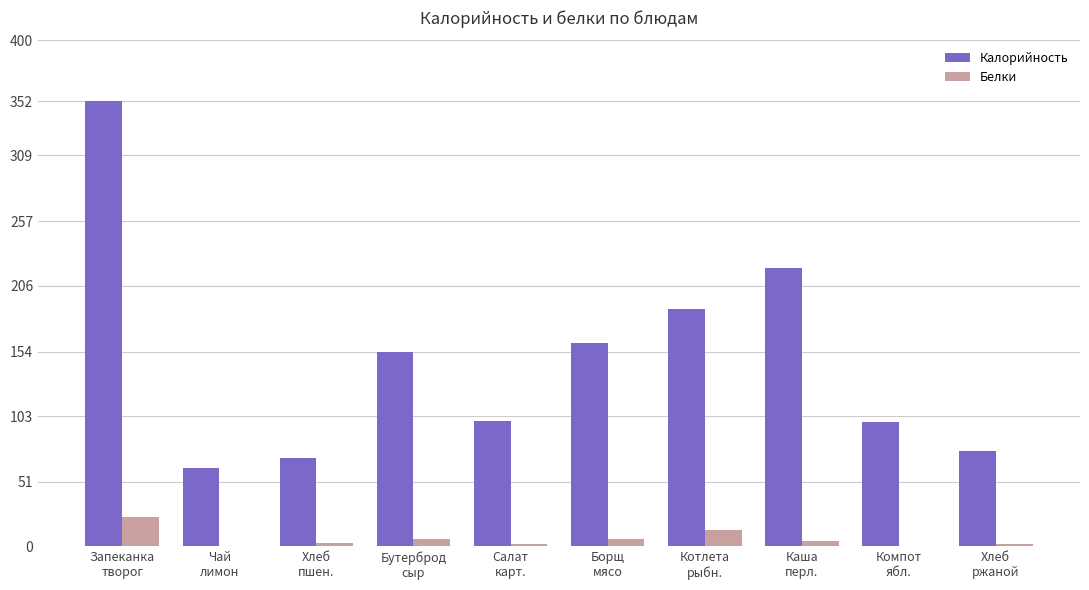

What is the total value across all series at Борщ
мясо?

166.8